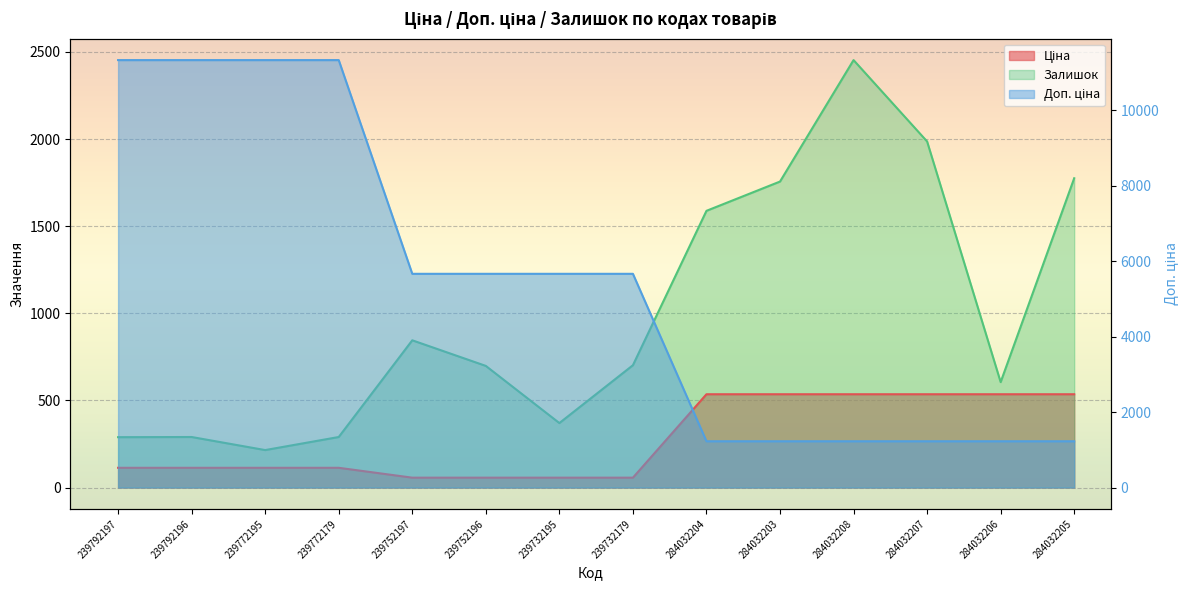

What position from the left is 284032204?

9